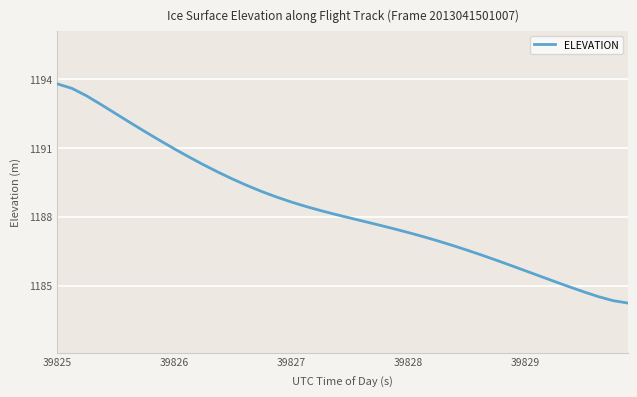

Does the chart display data point markers on the line(s)?

No